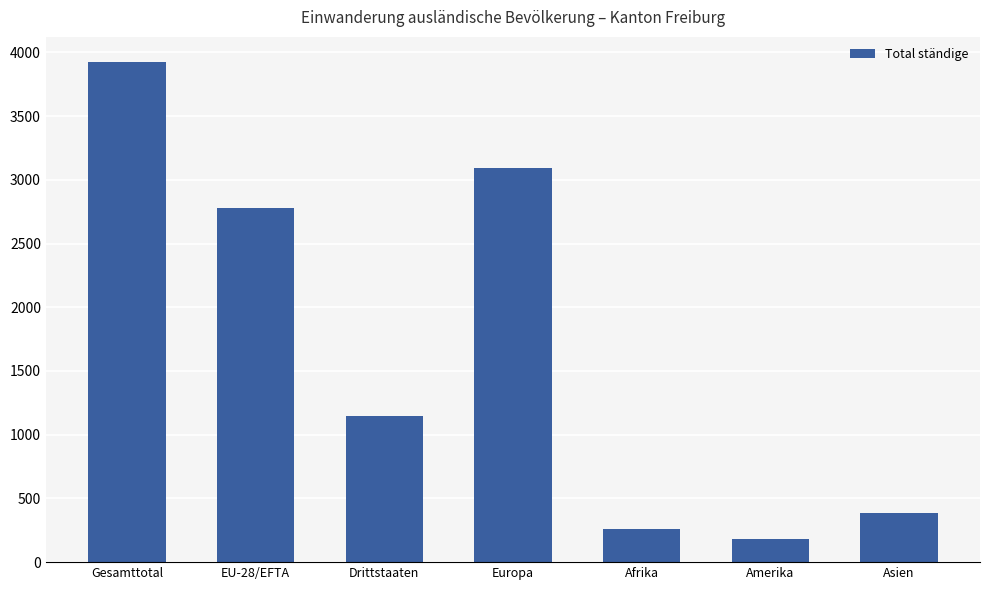

Which label corresponds to the smallest value in the chart?

Amerika